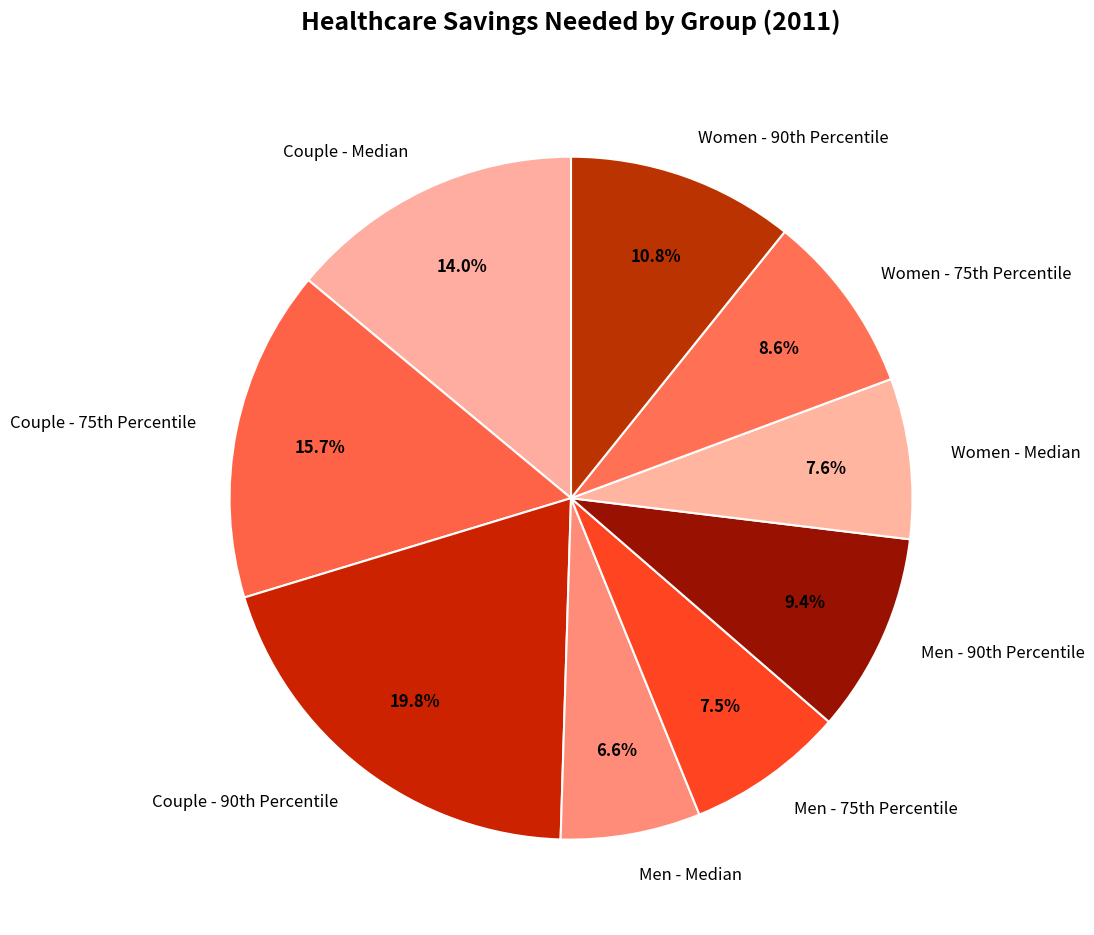

To the nearest percent, what is the average slice percentage?

11%